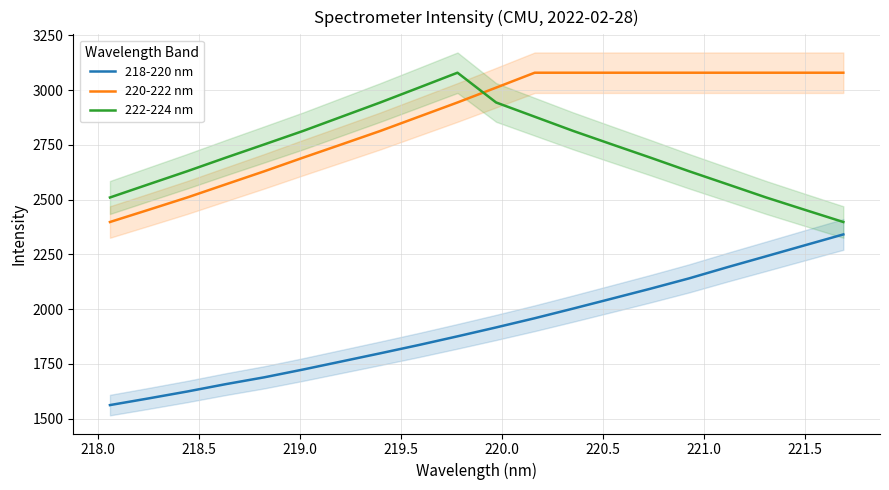

True or false: 218-220 nm and 222-224 nm cross at least once.

False